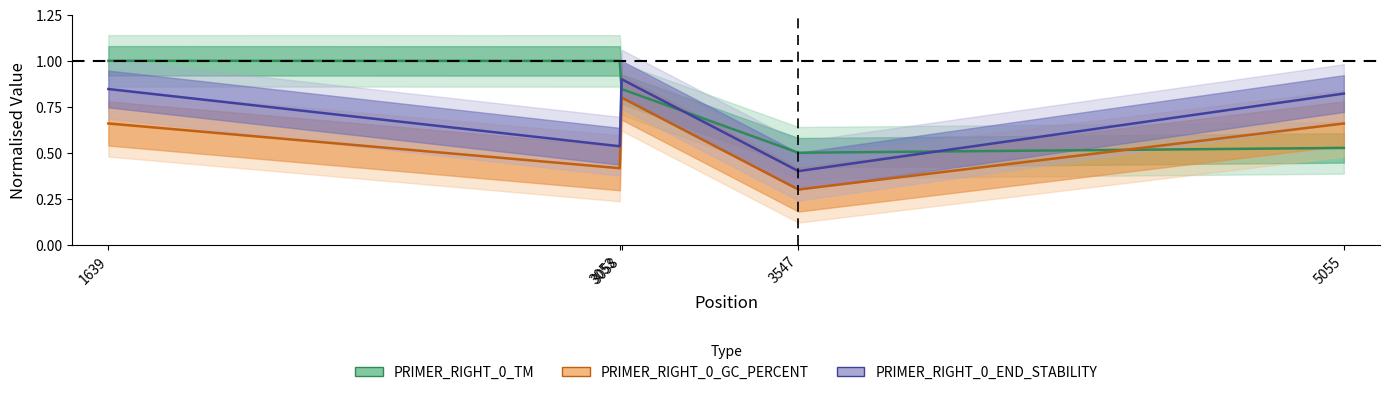

The PRIMER_RIGHT_0_TM series shows 0.2 at 3058. True or false?

False